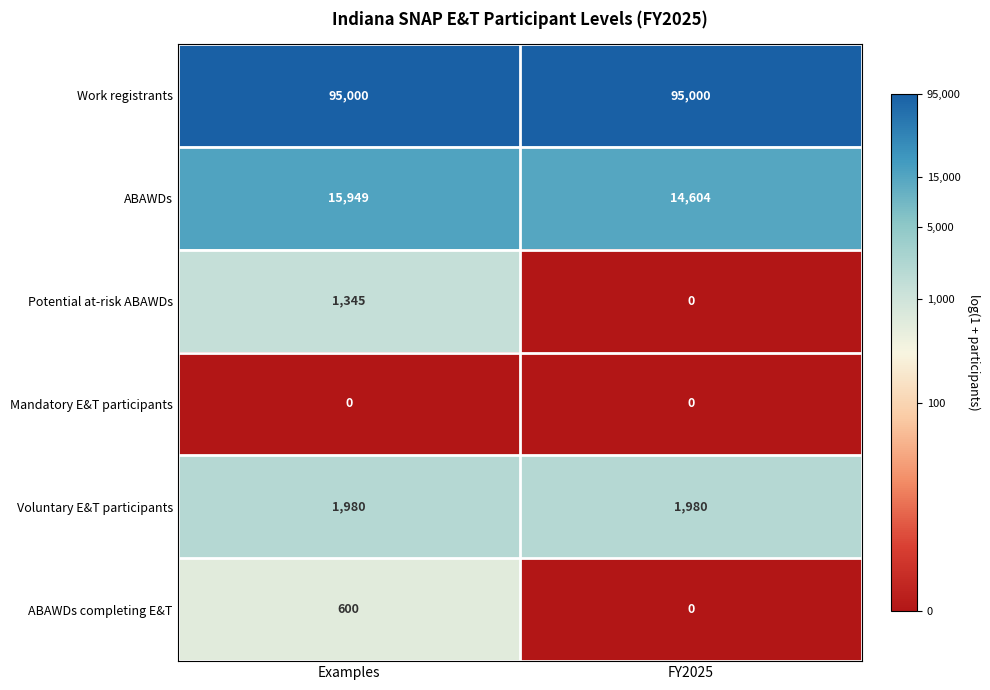

At Examples, list the series in order from smallest to largest.

Mandatory E&T participants, ABAWDs completing E&T, Potential at-risk ABAWDs, Voluntary E&T participants, ABAWDs, Work registrants